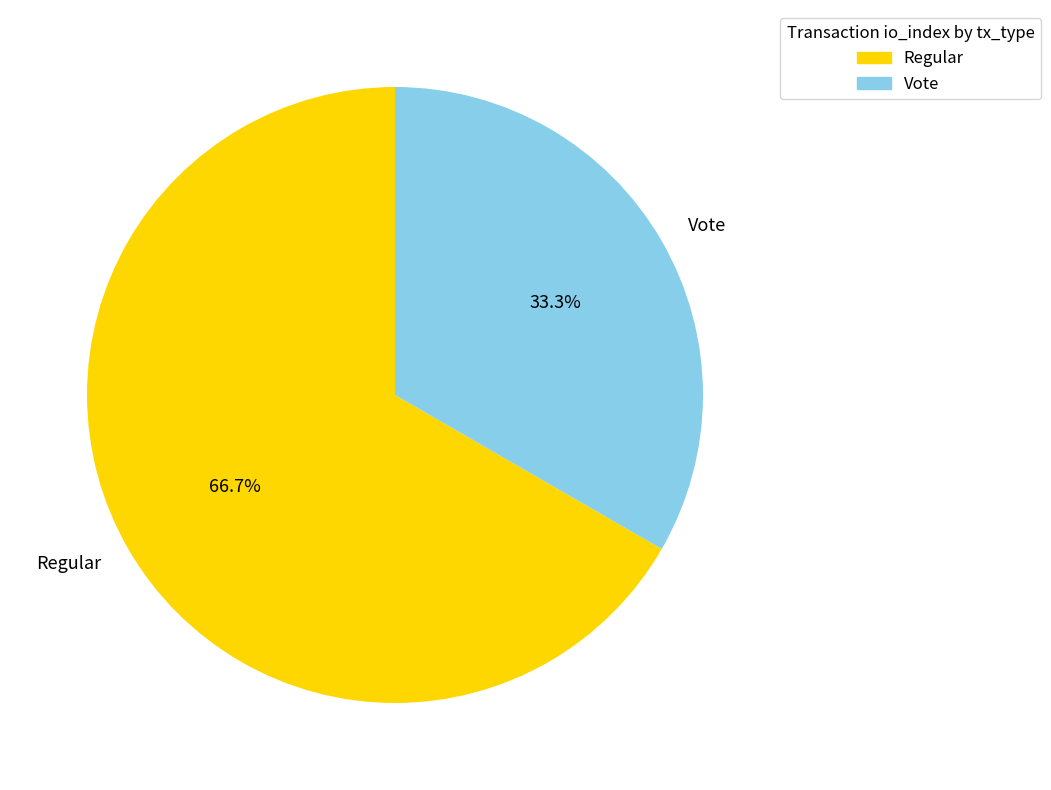

How many segments does this pie chart have?

2